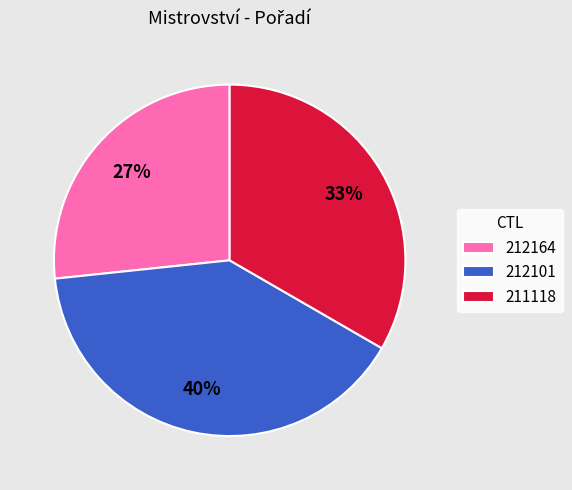

Does 212101 represent more than half of the total?

No